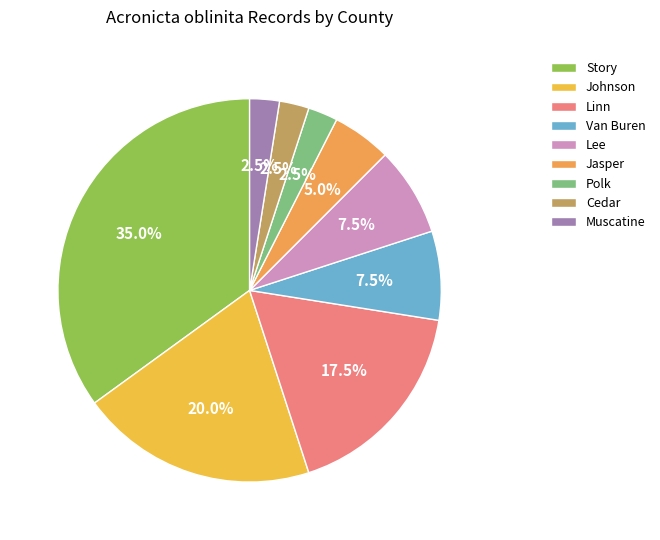

Which has a higher value, Polk or Muscatine?

Polk